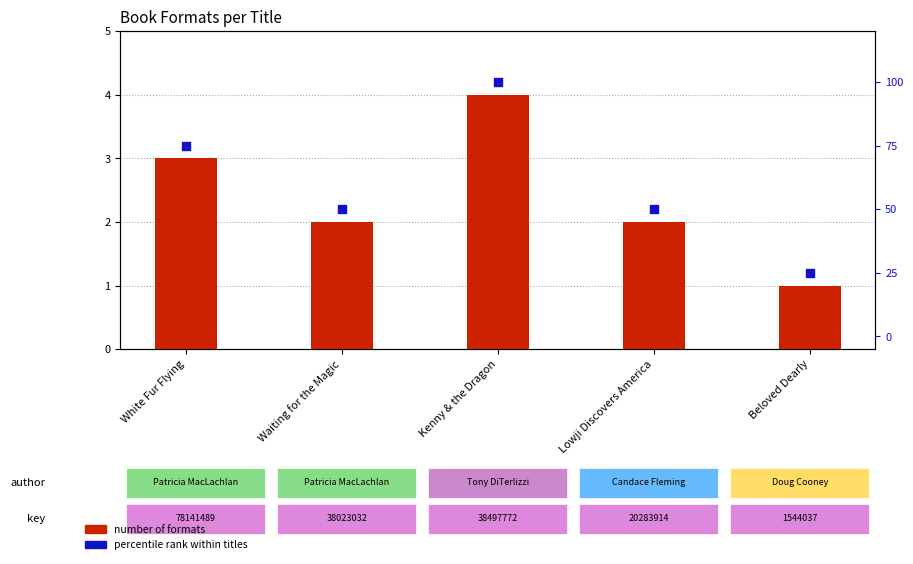

At which category is the sum across all series the highest?

Kenny & the Dragon